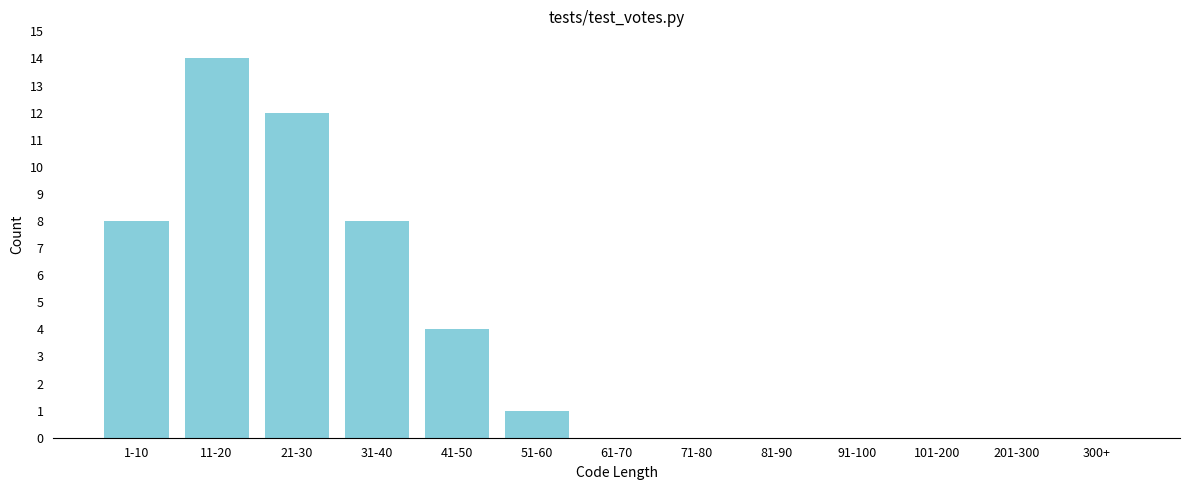

Reading right to left, list all the values displayed in this chart.

300+=0	201-300=0	101-200=0	91-100=0	81-90=0	71-80=0	61-70=0	51-60=1	41-50=4	31-40=8	21-30=12	11-20=14	1-10=8